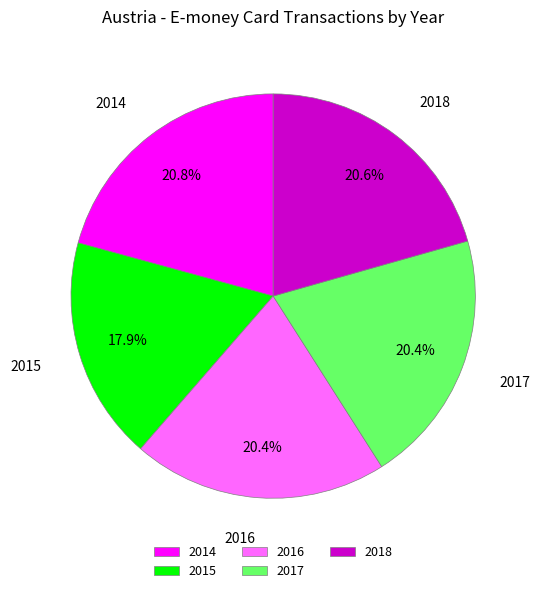

Is there a majority slice in this chart?

No